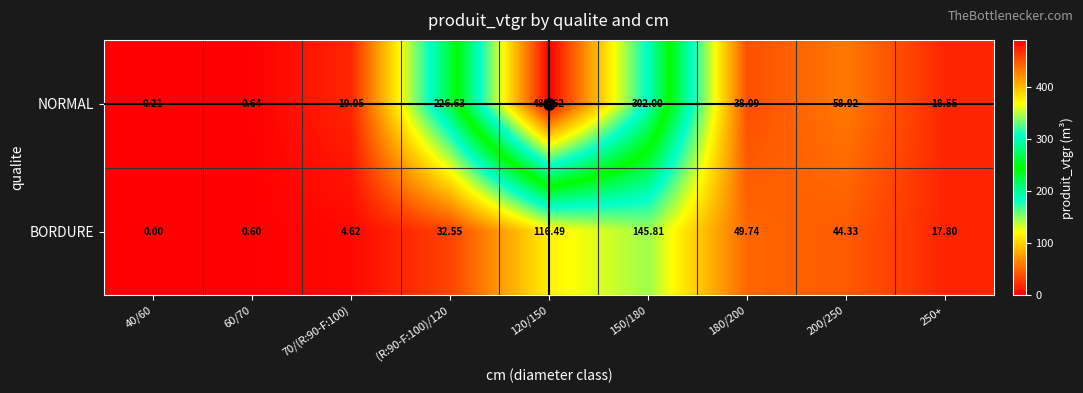

Which series has the widest spread of values?

NORMAL